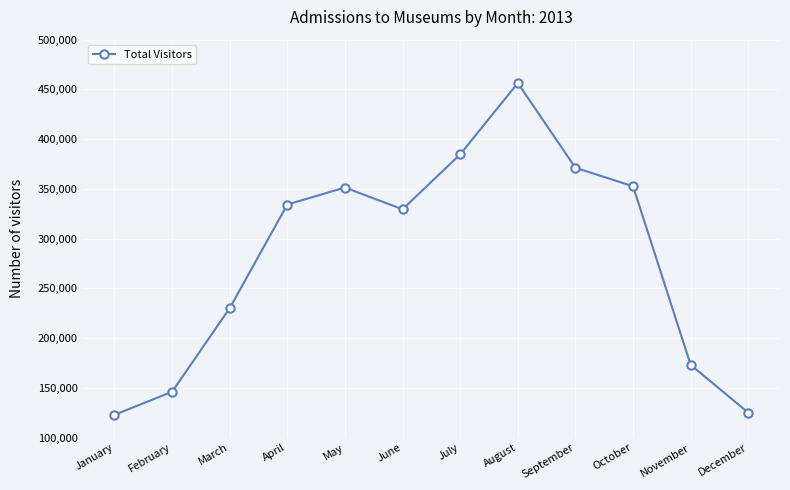

What is the difference between the values at May and June?

21872